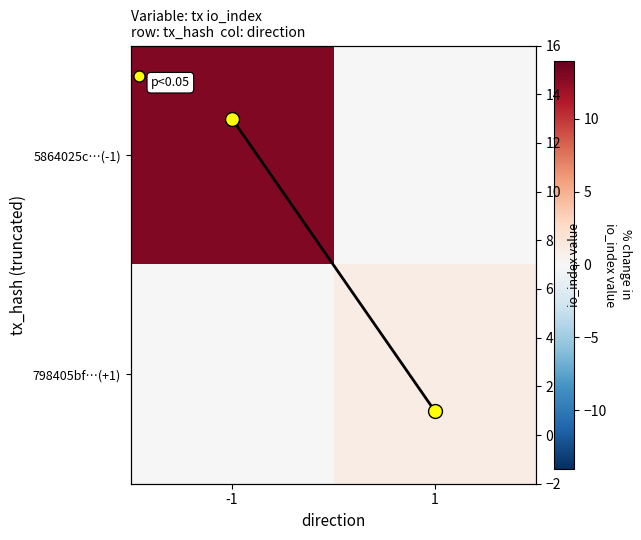

What is the sum of all 798405bf…(+1) values?

1